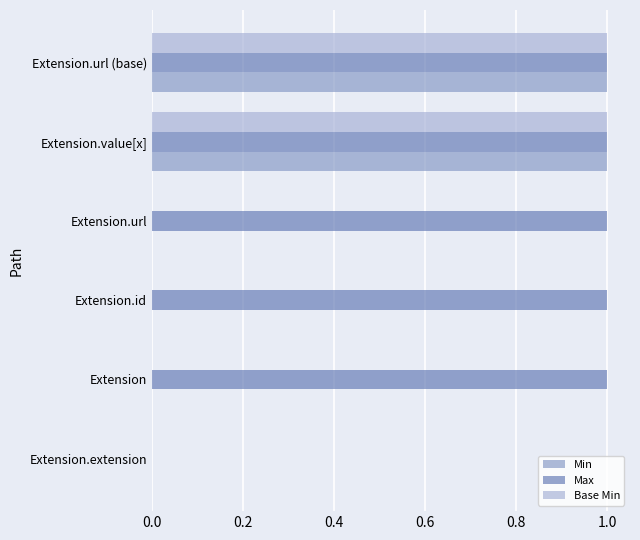

What is the sum of all Max values?

5